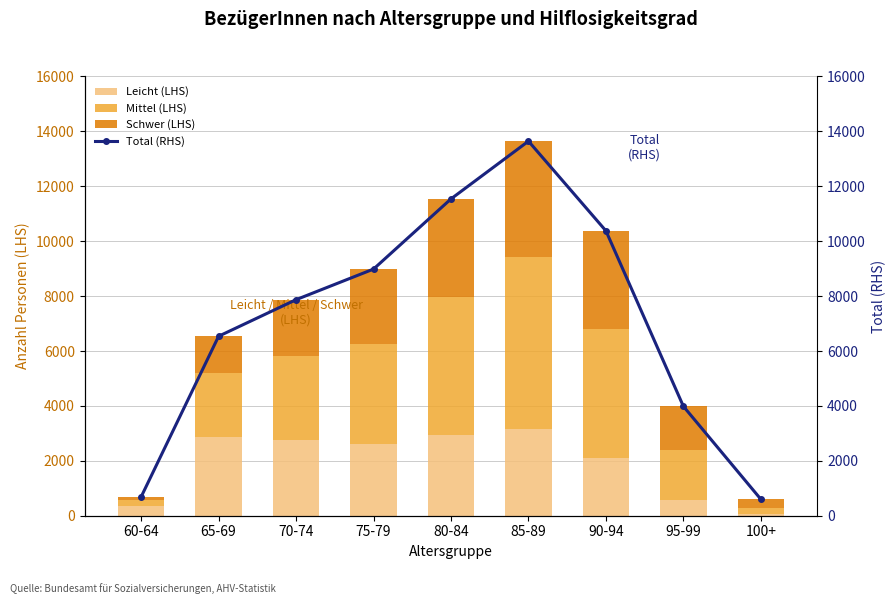

Reading left to right, transcribe all the data shown in this chart.

Leicht (LHS): 60-64=351	65-69=2884	70-74=2771	75-79=2598	80-84=2937	85-89=3159	90-94=2087	95-99=577	100+=44
Mittel (LHS): 60-64=223	65-69=2298	70-74=3036	75-79=3643	80-84=5012	85-89=6250	90-94=4704	95-99=1812	100+=244
Schwer (LHS): 60-64=112	65-69=1355	70-74=2062	75-79=2743	80-84=3591	85-89=4234	90-94=3585	95-99=1595	100+=310
Total (RHS): 60-64=686	65-69=6537	70-74=7869	75-79=8984	80-84=11540	85-89=13643	90-94=10376	95-99=3984	100+=598